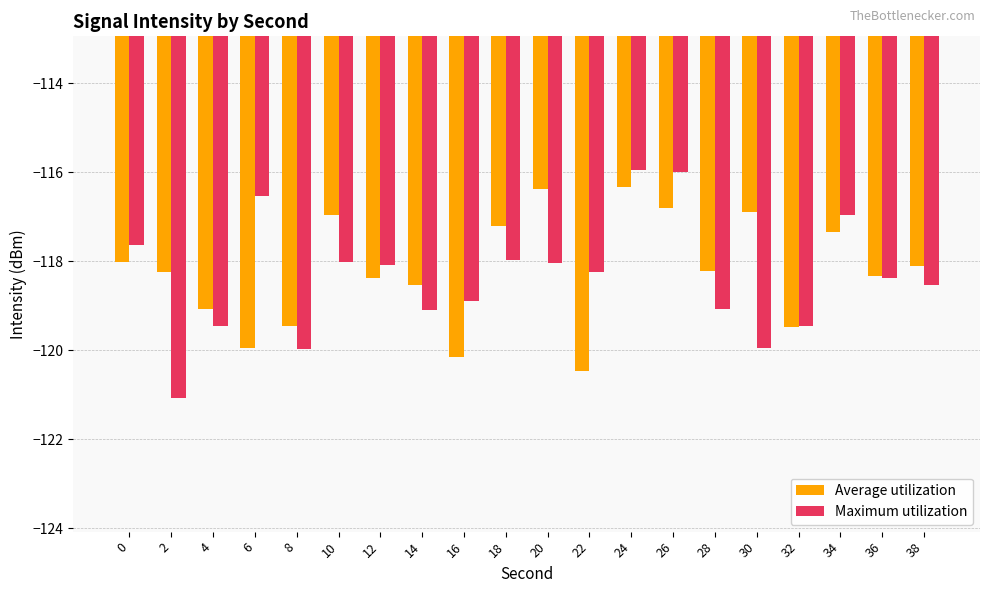

The value of Average utilization at 14 is -118.5. True or false?

True